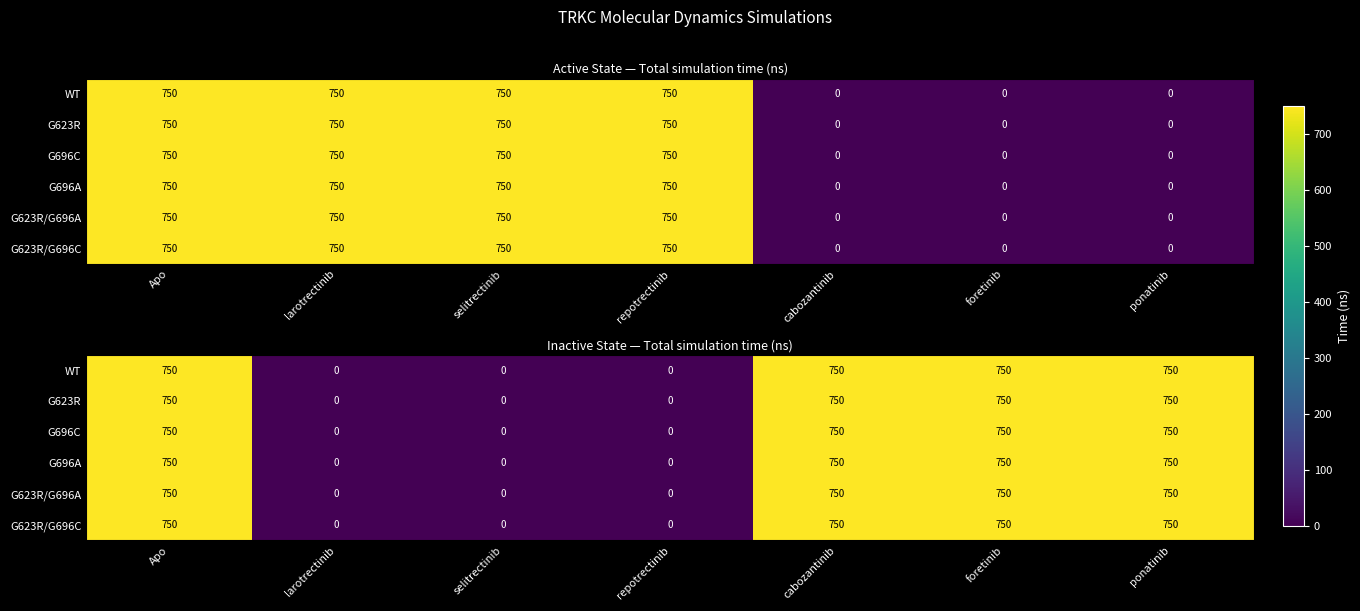

How many data points in WT are less than 750?

3